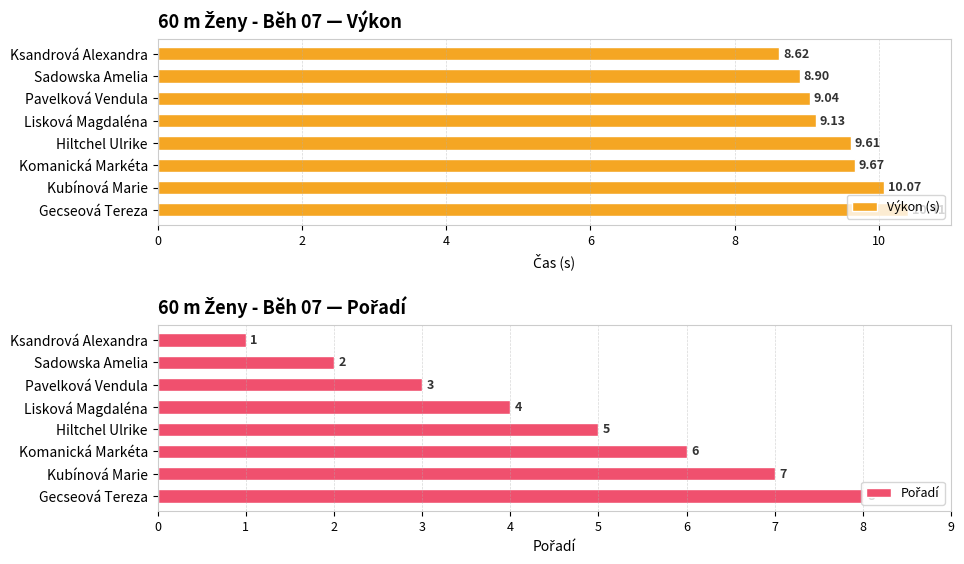

How many distinct data groups are displayed?

2